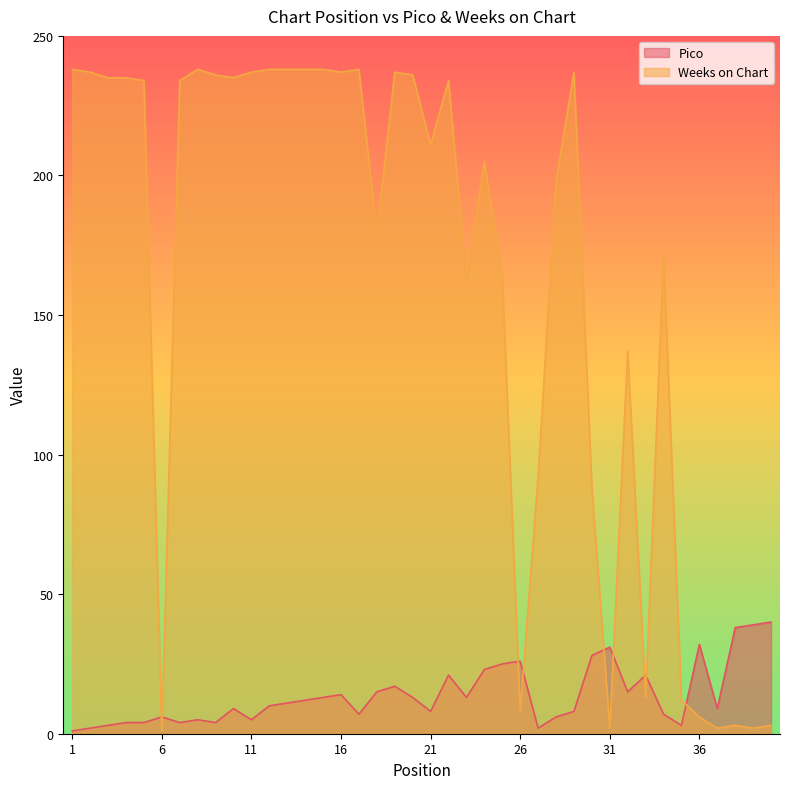

True or false: Pico and Weeks on Chart intersect in this chart.

True